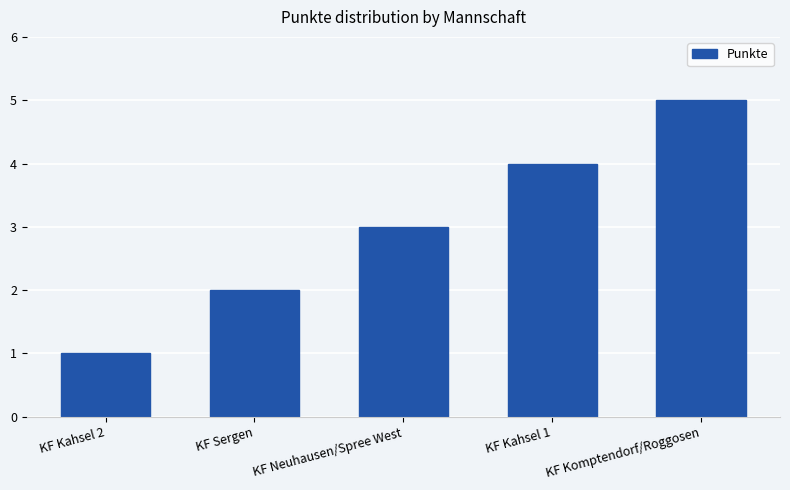

What position from the left is KF Kahsel 1?

4